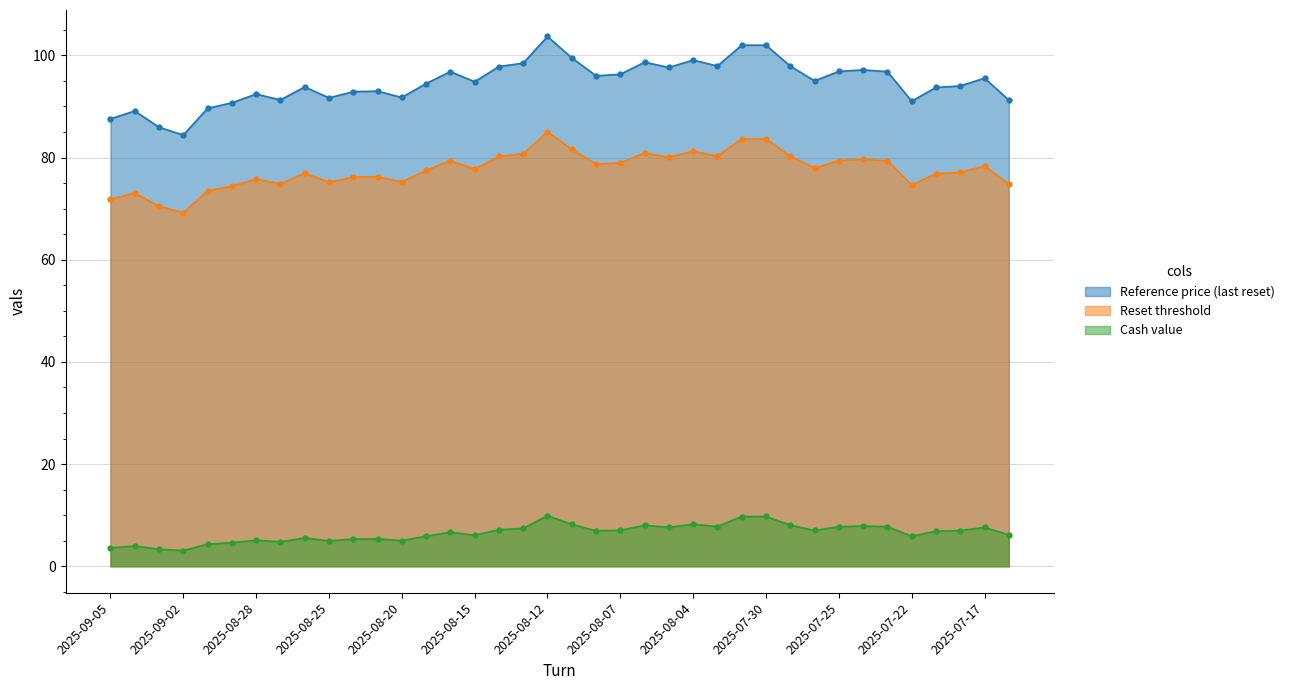

Is the value of Reference price (last reset) at 2025-07-22 greater than the value of Reset threshold at 2025-07-29?

Yes